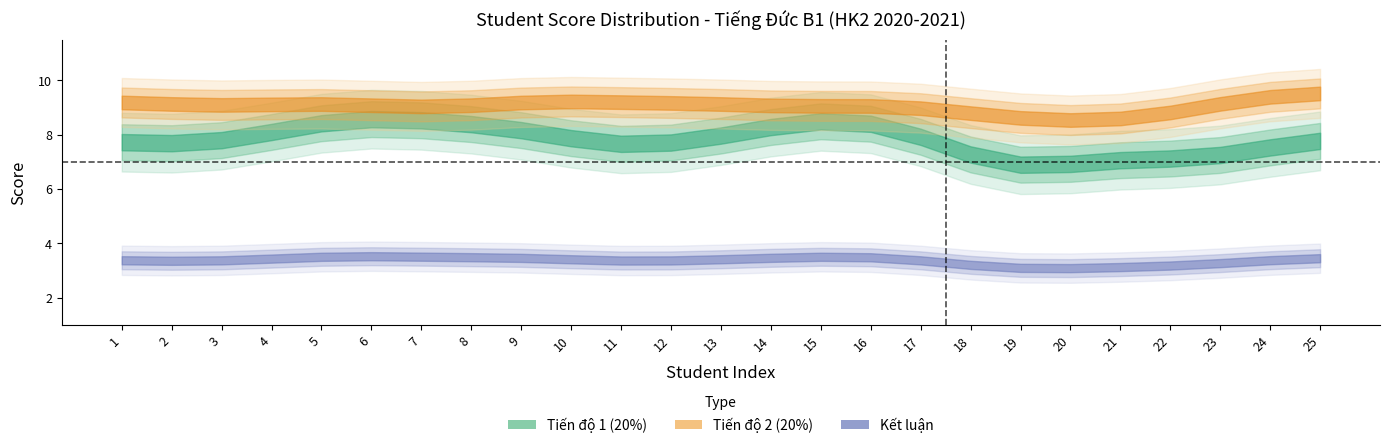

True or false: Kết luận has more than 0 points higher than both neighbors.

True